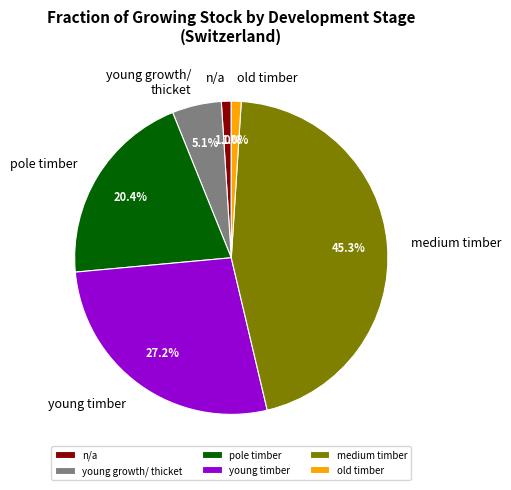

To the nearest percent, what is the average slice percentage?

17%